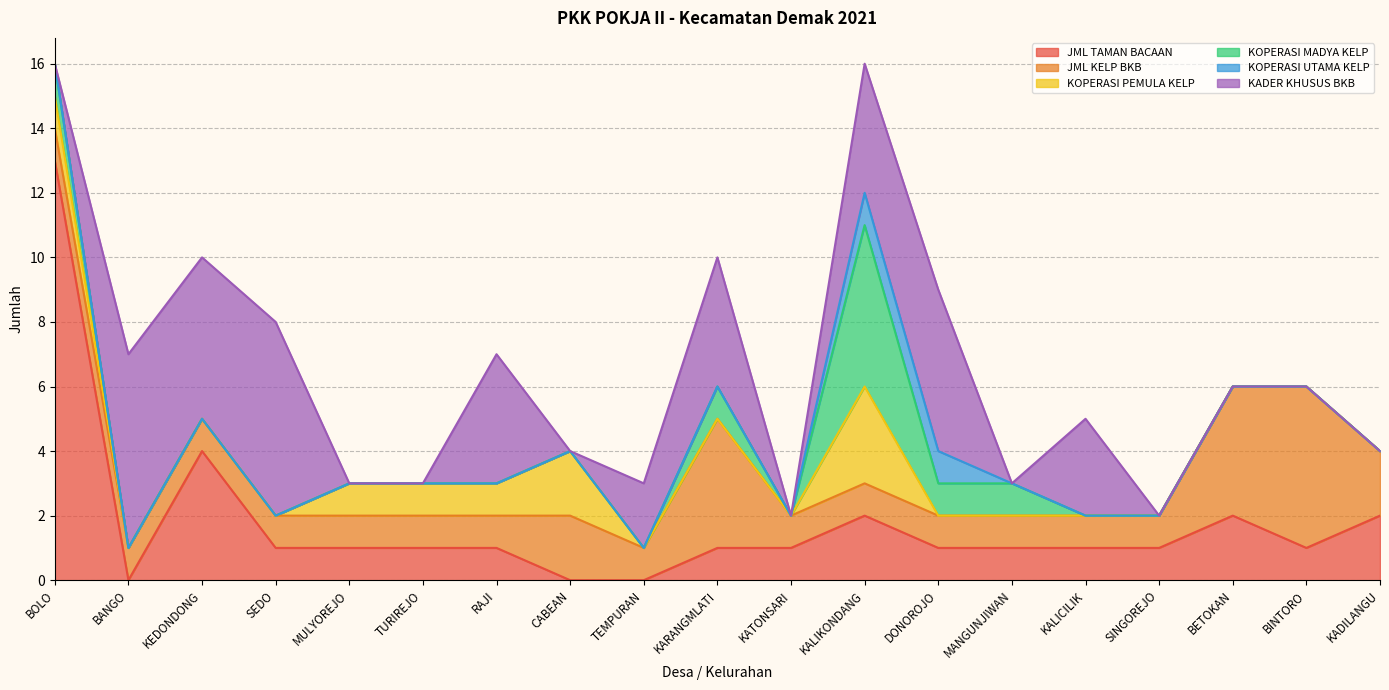

At which label does JML KELP BKB reach its minimum?

BOLO